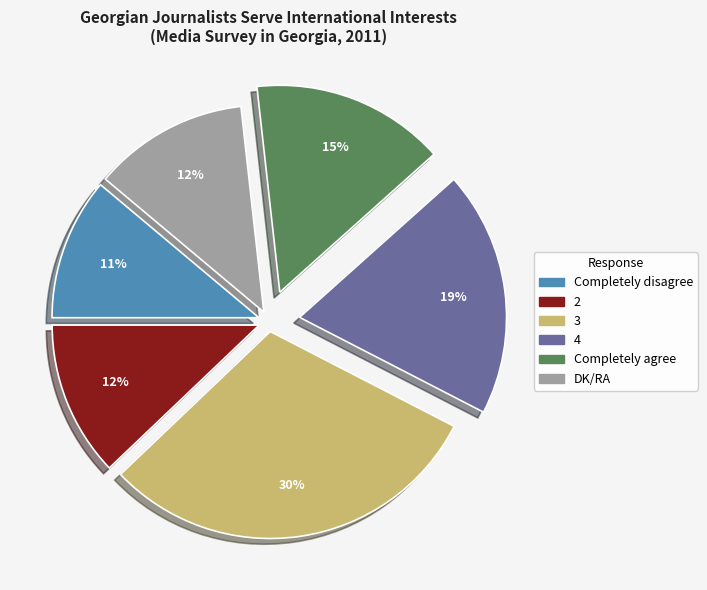

True or false: Completely disagree accounts for 11% of the total.

True